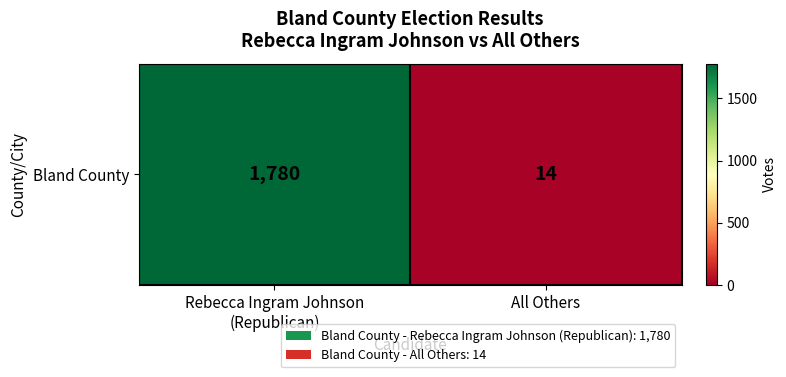

The chart shows a value of 1780 at Rebecca Ingram Johnson
(Republican). True or false?

True